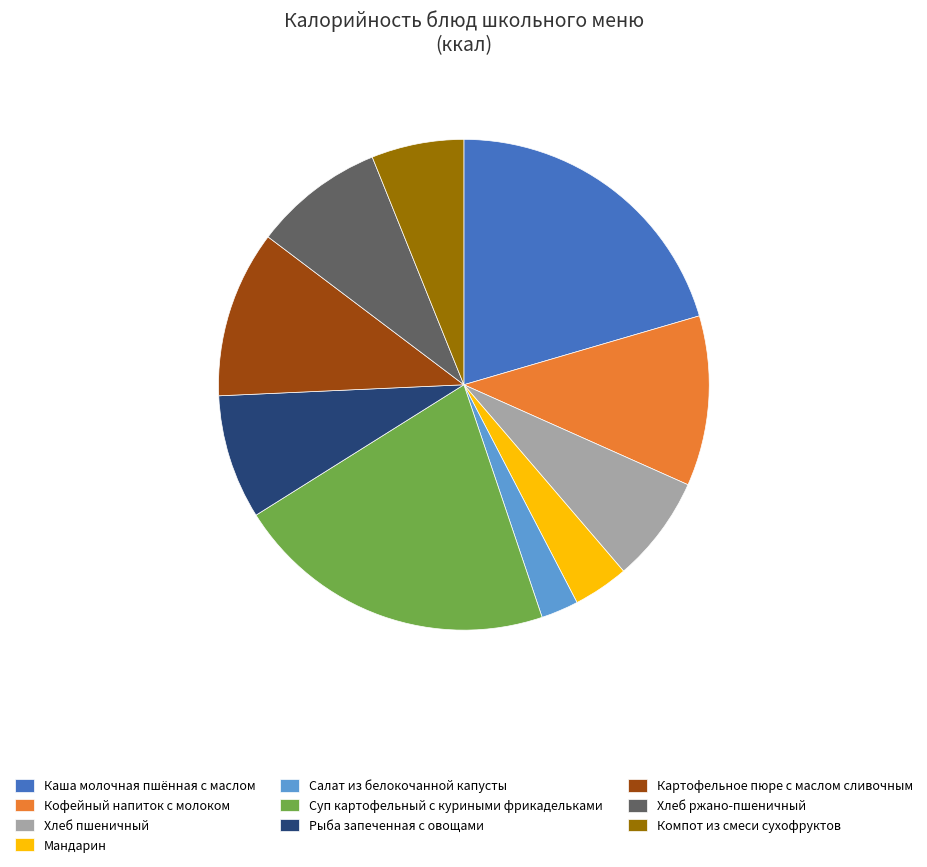

Which has a higher value, Картофельное пюре с маслом сливочным or Хлеб ржано-пшеничный?

Картофельное пюре с маслом сливочным